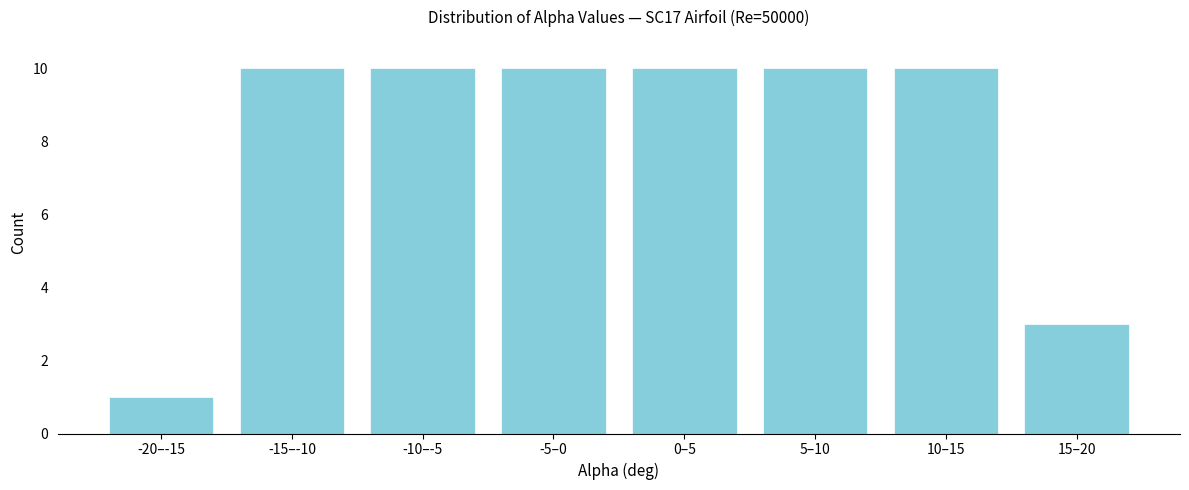

Reading left to right, extract all data points from this chart.

1	10	10	10	10	10	10	3